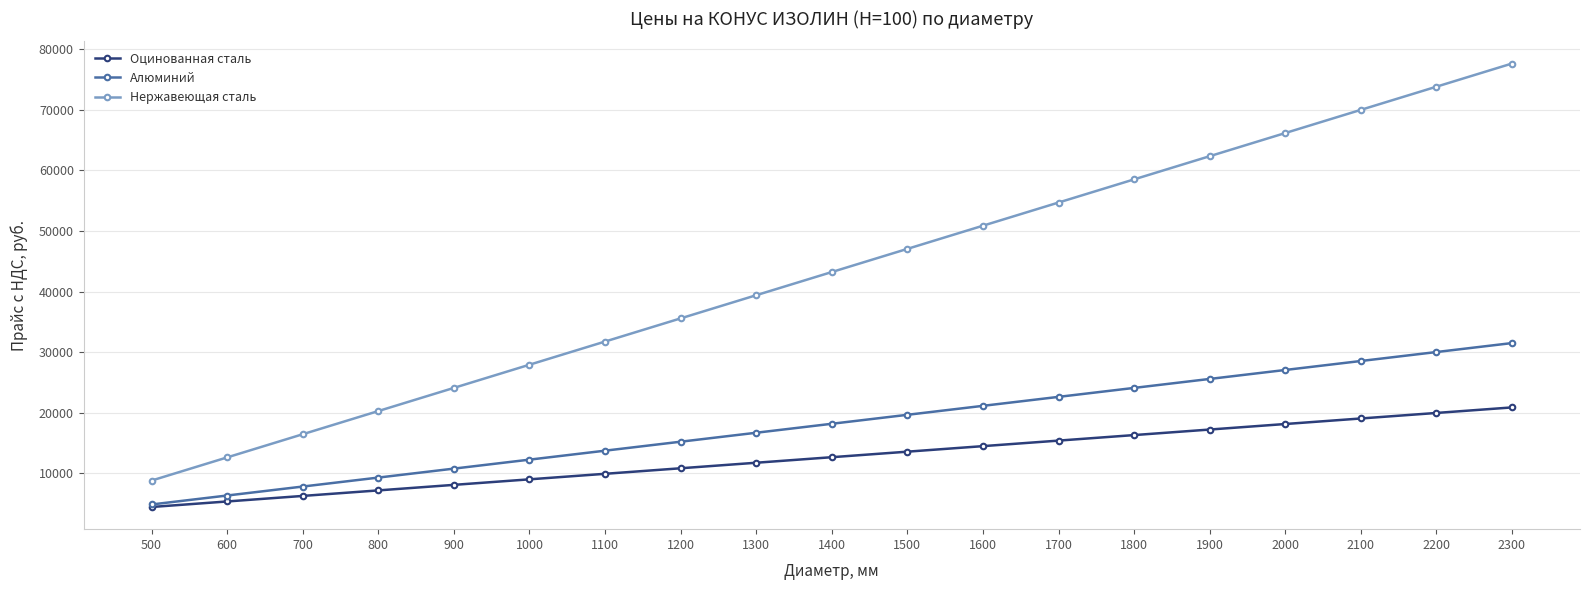

What is the sum of the Оцинованная сталь values at 700 and 1000?

15192.7